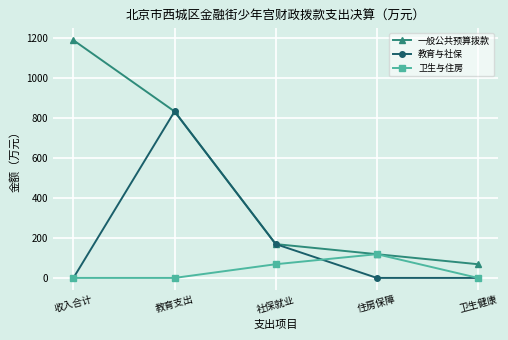

Reading left to right, what are all the values shown in this chart?

一般公共预算拨款: 1186.5	830.8	168.8	118.5	68.3
教育与社保: 0.0	830.8	168.8	0.0	0.0
卫生与住房: 0.0	0.0	68.3	118.5	0.0